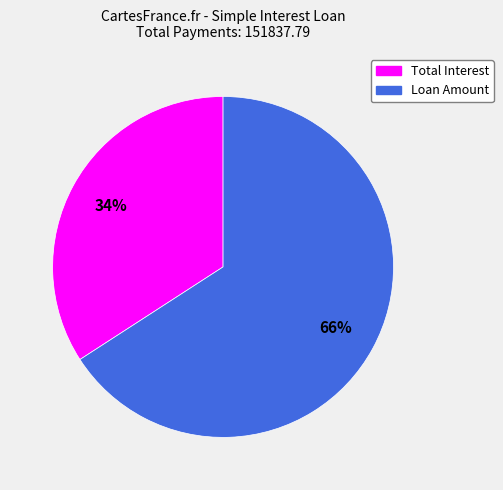

Is the sum of Loan Amount and Total Interest greater than half?

Yes